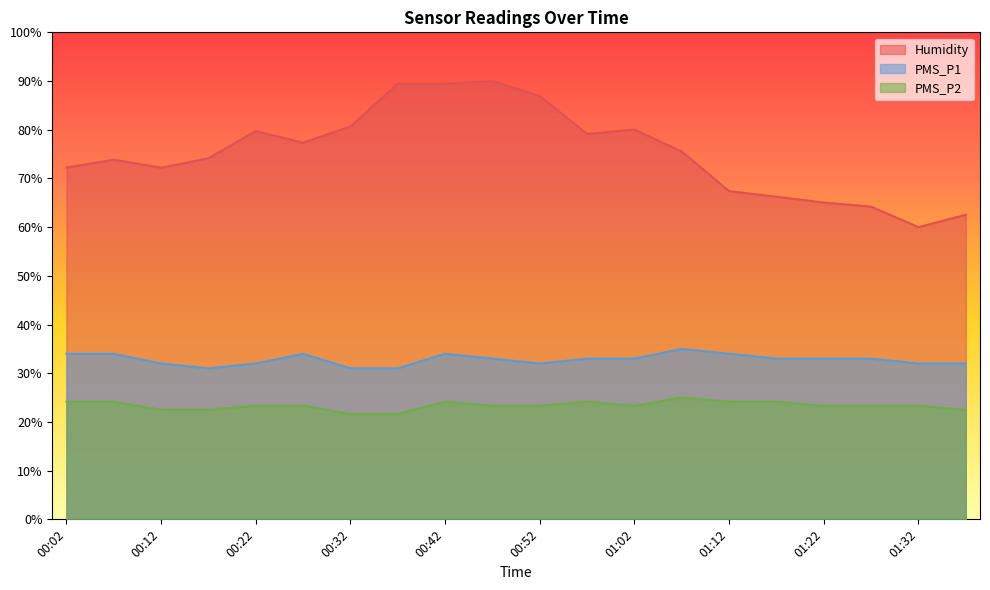

How many lines are shown in the chart?

3